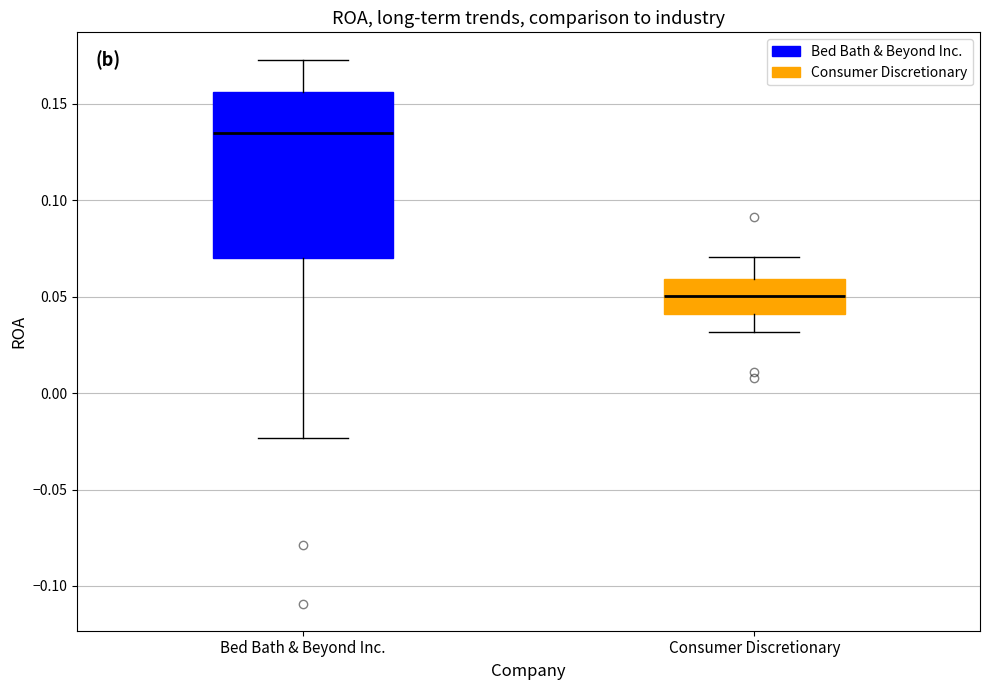

Reading left to right, transcribe this box plot: for each box, give where its median line is, the range the box spans, and where its two whiskers end, as read against the y-axis. The values are not printed on the chart, so give them approximately, as read against the axis.

Bed Bath & Beyond Inc.: median 0.135, box 0.070 to 0.155, whiskers -0.025 to 0.175
Consumer Discretionary: median 0.050, box 0.040 to 0.060, whiskers 0.030 to 0.070